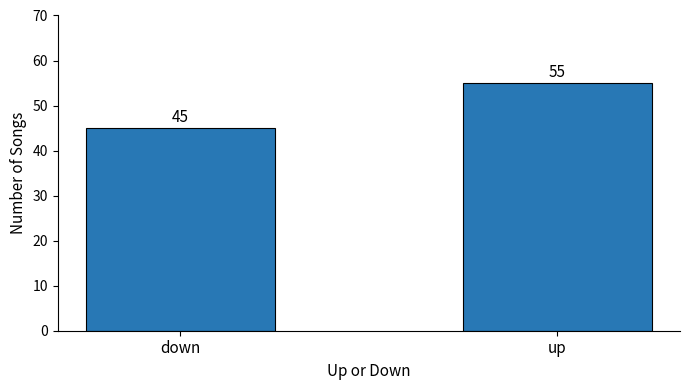

What position from the left is up?

2